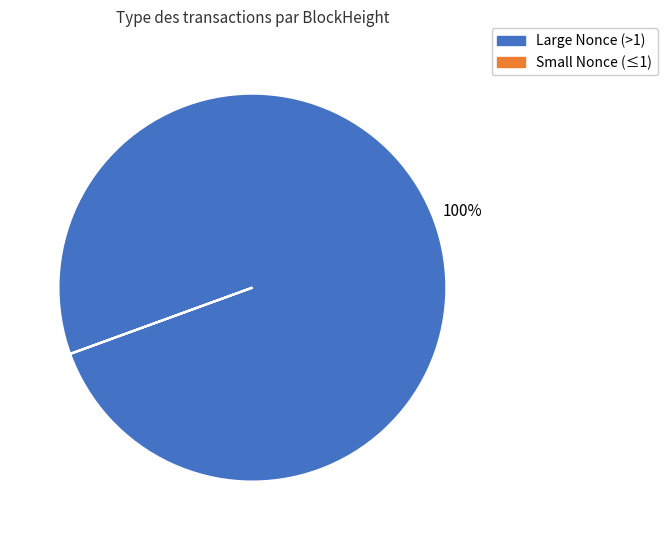

Does any single category account for the majority?

Yes